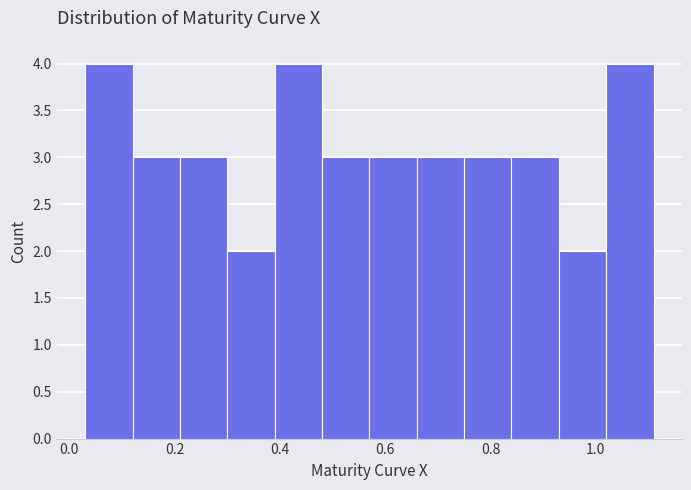

Reading left to right, list every bar in this chart as the range it spans on the x-axis followed by its height. Neither the bar edges nor the heights are printed on the chart, so give them approximately, as read against the axes.

0.03 to 0.12: 4
0.12 to 0.21: 3
0.21 to 0.30: 3
0.30 to 0.39: 2
0.39 to 0.48: 4
0.48 to 0.57: 3
0.57 to 0.66: 3
0.66 to 0.75: 3
0.75 to 0.84: 3
0.84 to 0.93: 3
0.93 to 1.02: 2
1.02 to 1.11: 4